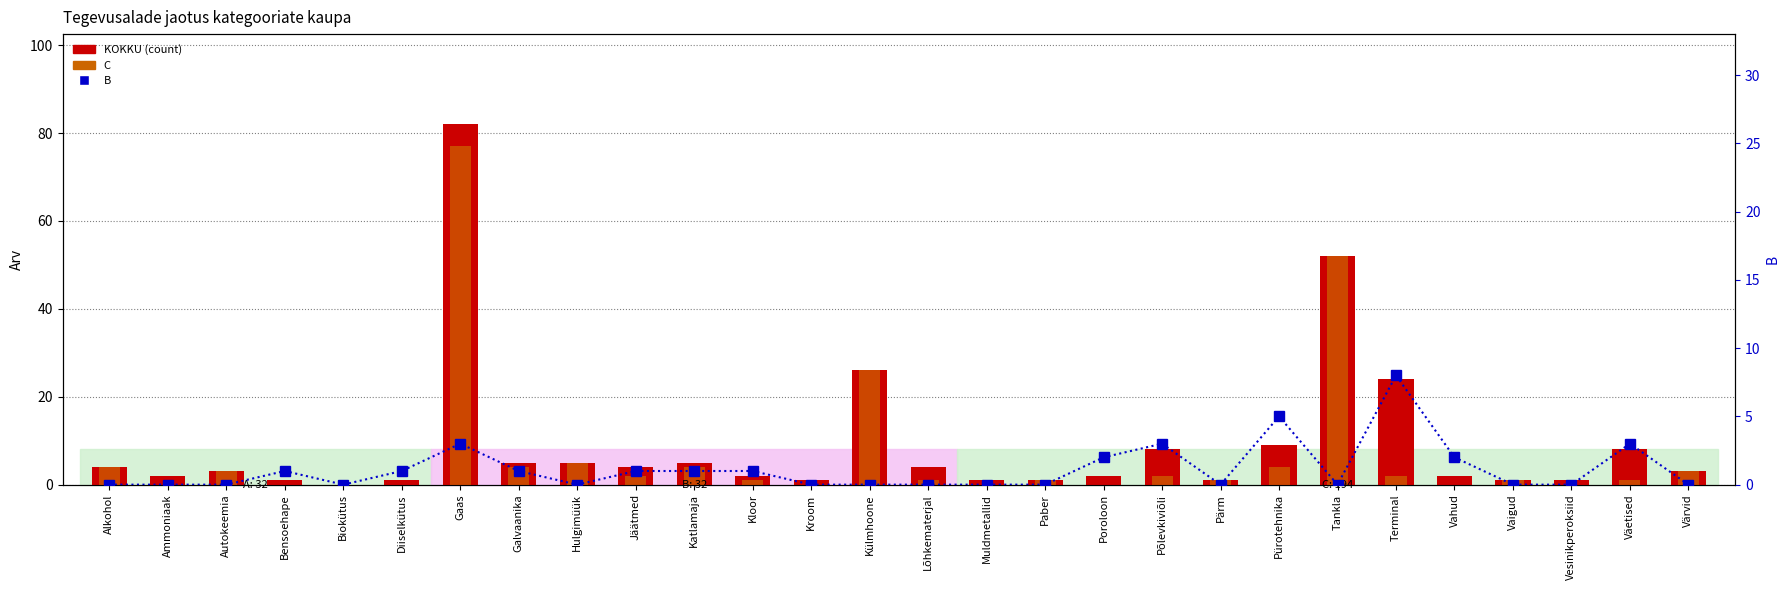

At which label does B reach its peak?

Terminal